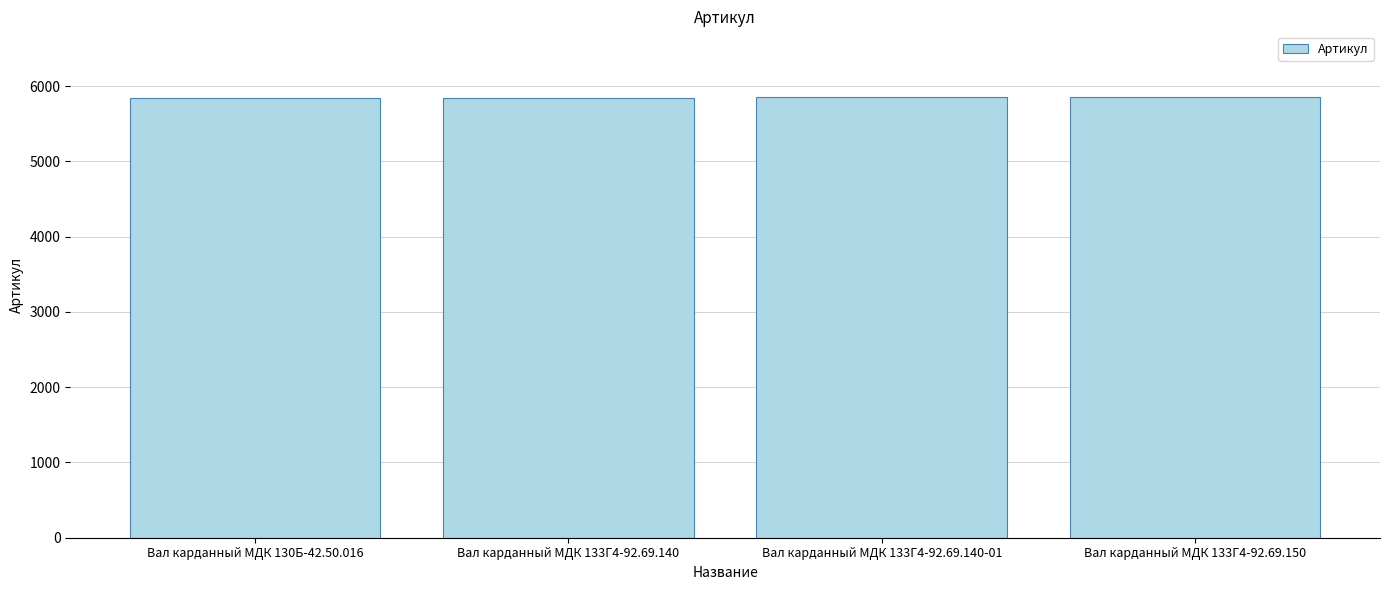

What is the minimum value shown in the chart?

5849